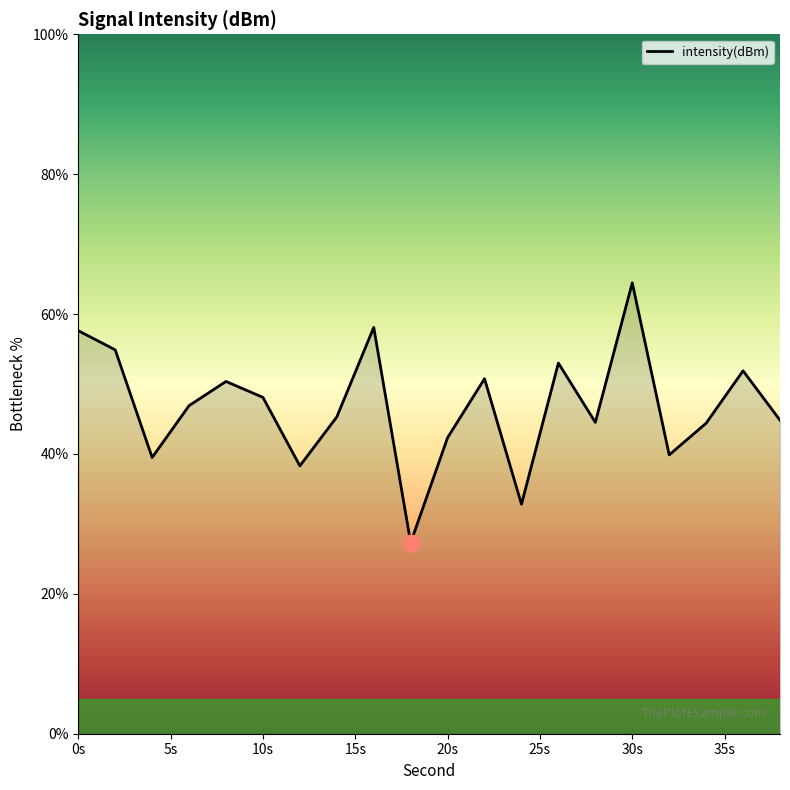

What is the difference between the maximum and minimum values?

37.1